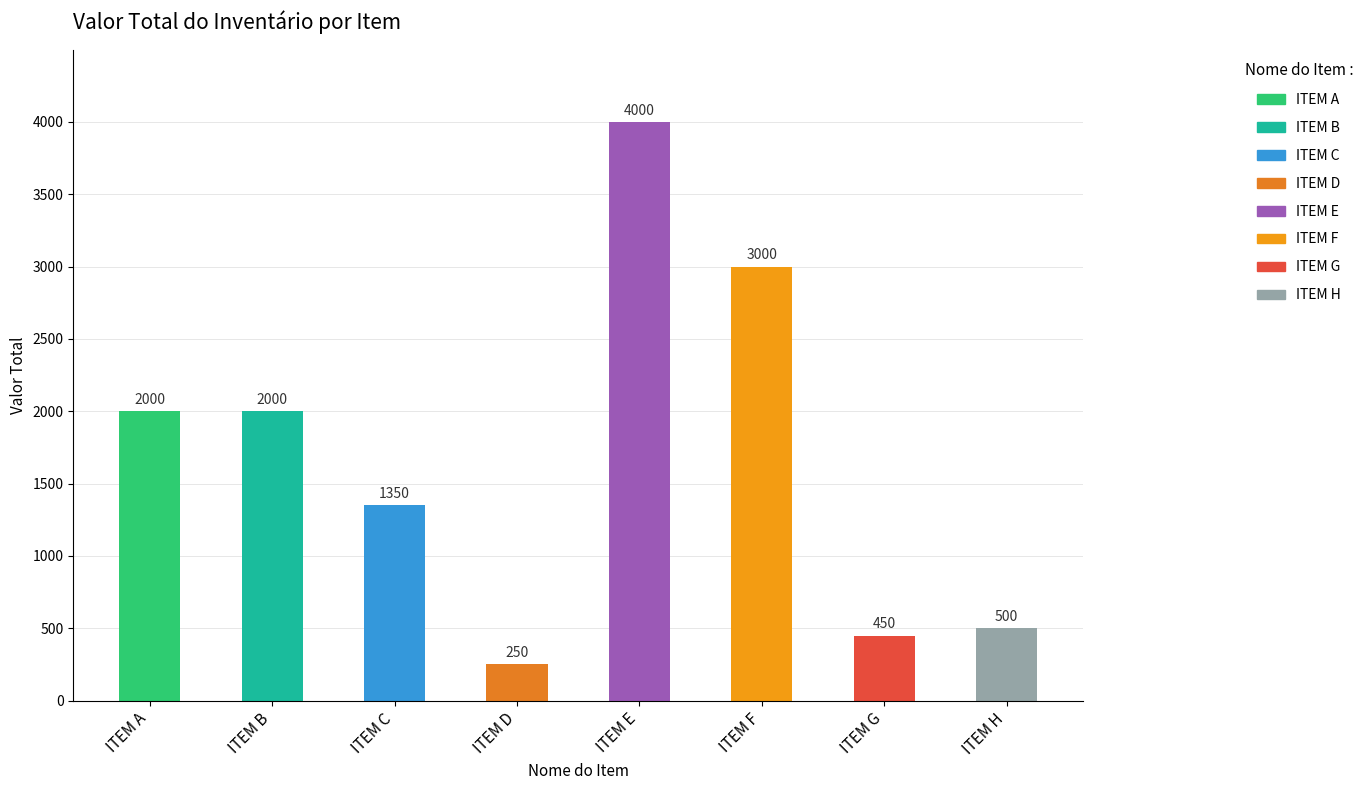

What is the ratio of the value at ITEM D to the value at ITEM G?

0.6